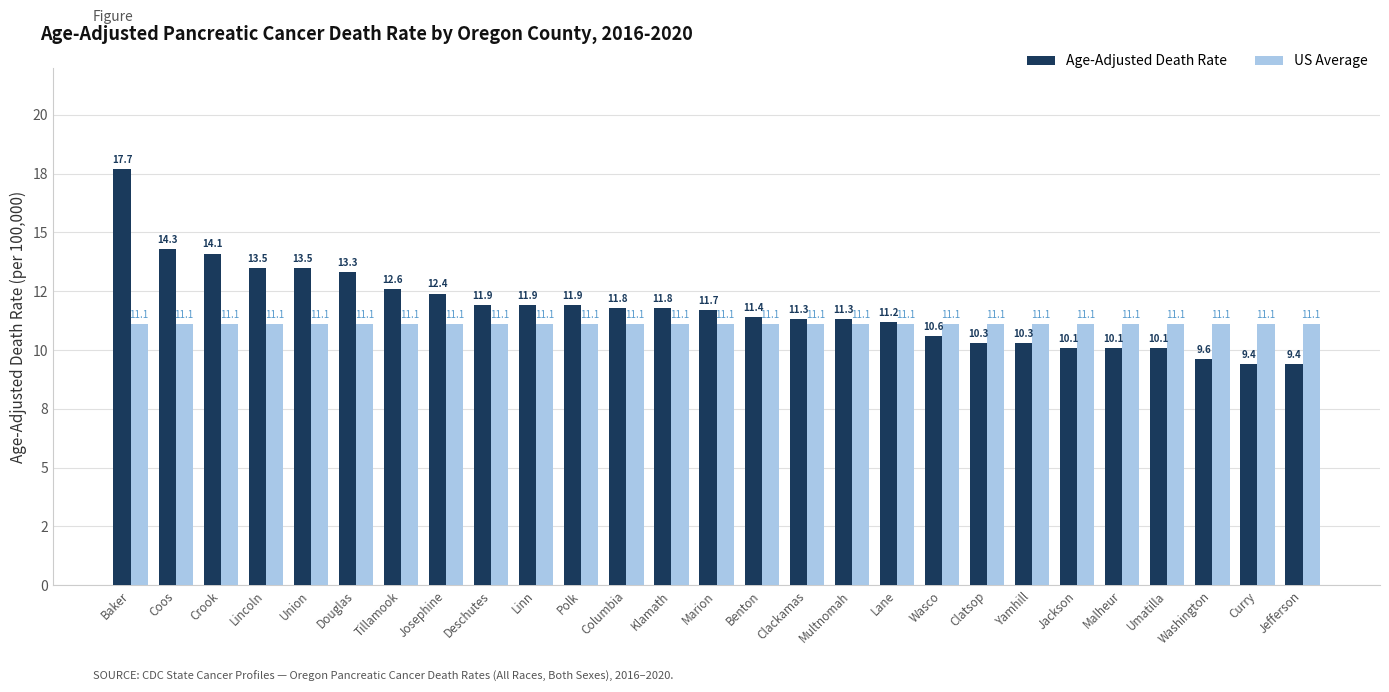

At how many categories does at least one series exceed 15?

1